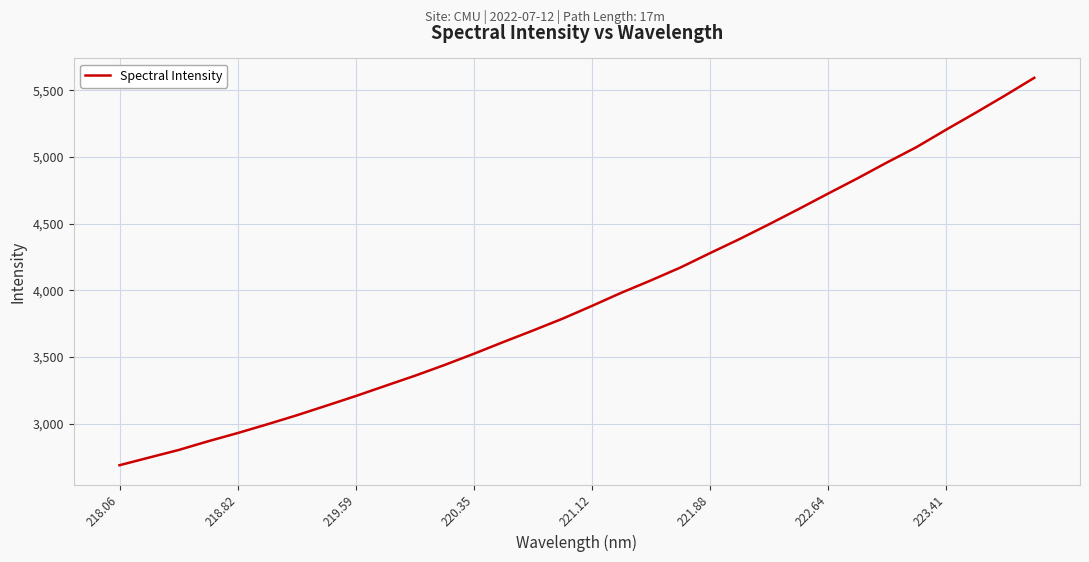

What is the smallest value displayed?

2687.8